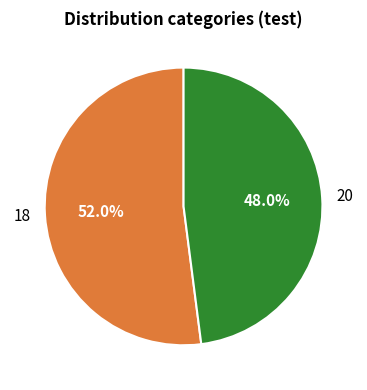

Count the number of slices in the pie.

2